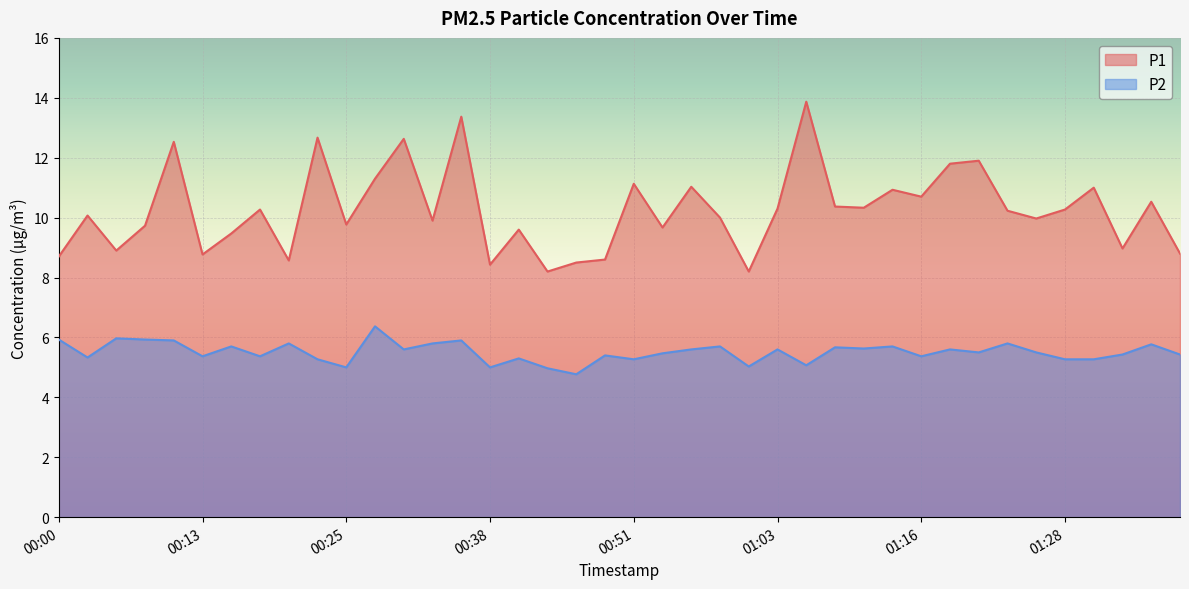

Where is P2 nearest to the value 5?

00:25